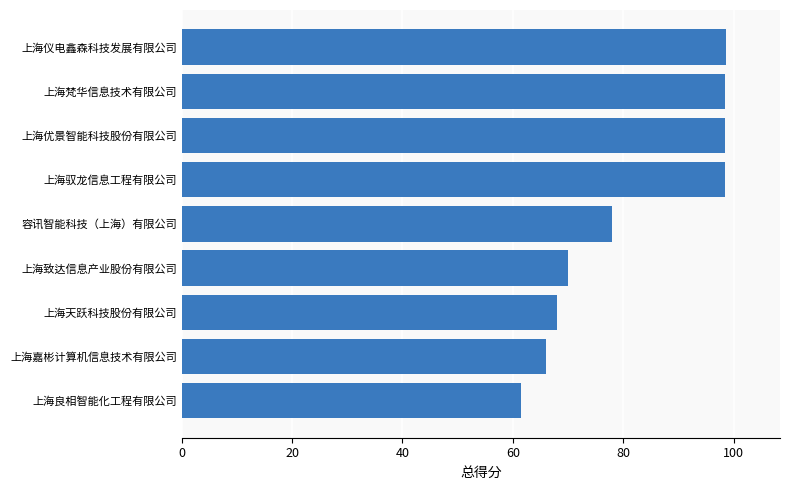

What value does the data have at 上海驭龙信息工程有限公司?

98.4